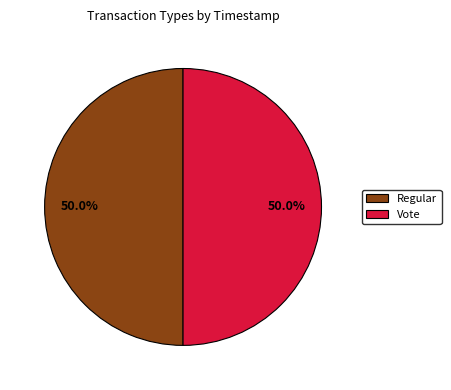

Is it true that Vote is 50% of the pie?

True